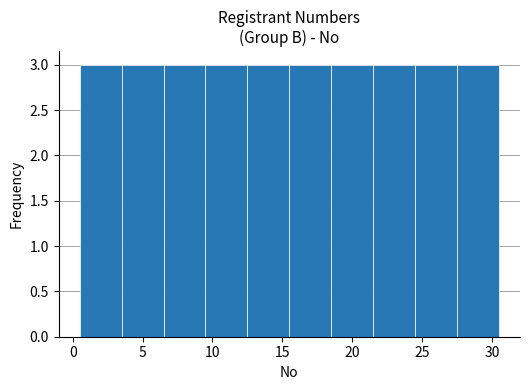

Reading left to right, list every bar in this chart as the range it spans on the x-axis followed by its height. The values are not printed on the chart, so give them approximately, as read against the axis.

0.5 to 3.5: 3
3.5 to 6.5: 3
6.5 to 9.5: 3
9.5 to 12.5: 3
12.5 to 15.5: 3
15.5 to 18.5: 3
18.5 to 21.5: 3
21.5 to 24.5: 3
24.5 to 27.5: 3
27.5 to 30.5: 3